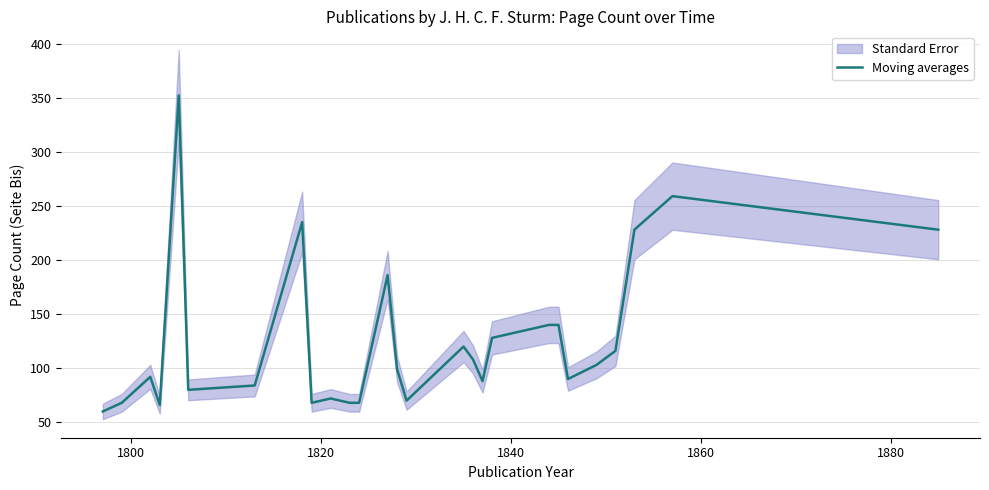

What is the highest value of the Moving averages series?

352